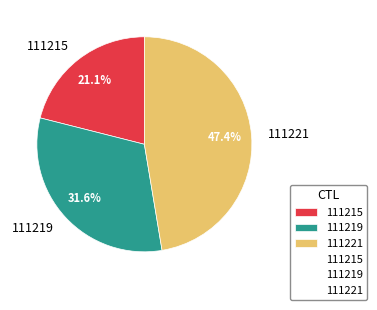

Count the number of slices in the pie.

3